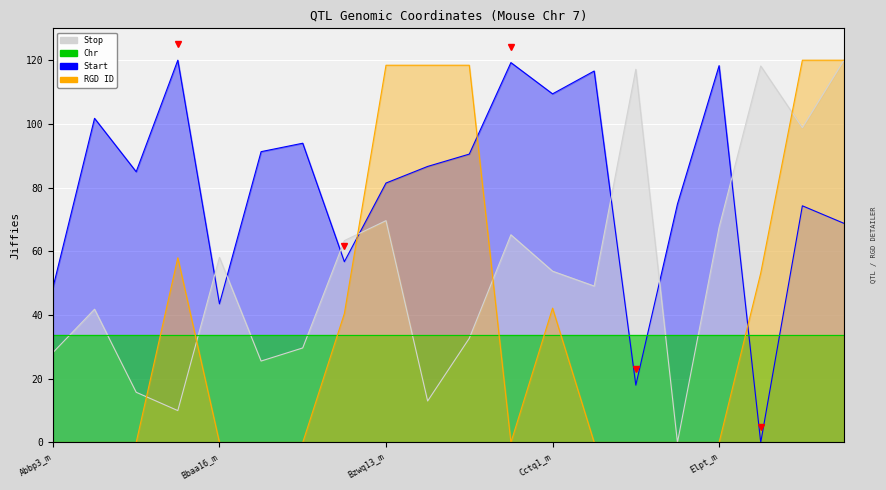

What are all the series names shown in the legend?

Stop, Chr, Start, RGD ID